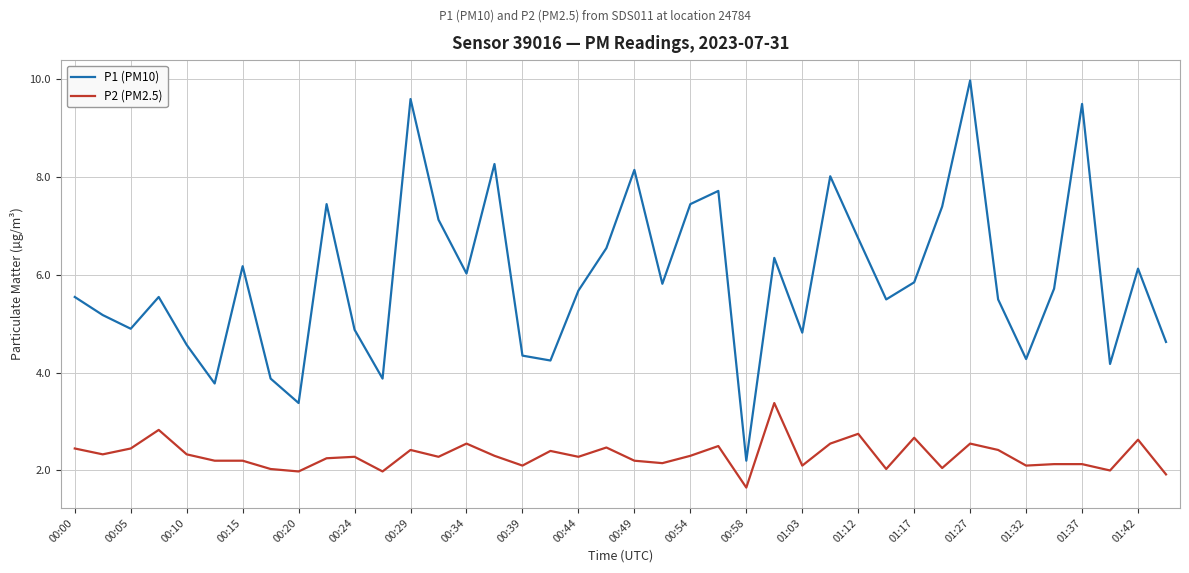

List the series in order of their peak value, lowest first.

P2 (PM2.5), P1 (PM10)